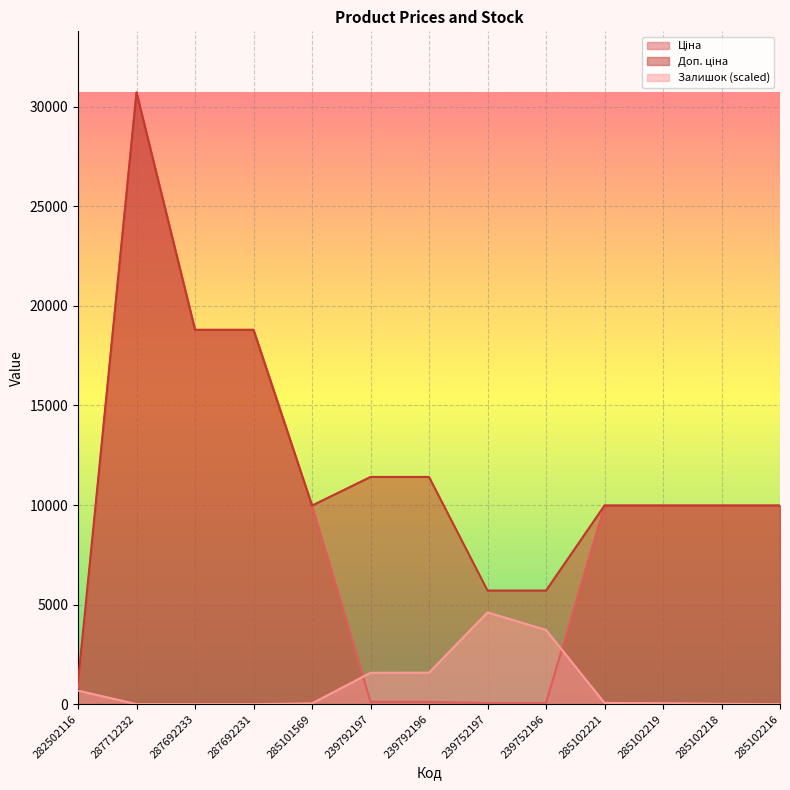

Rank the series at 287692231 from highest to lowest value.

Ціна, Доп. ціна, Залишок